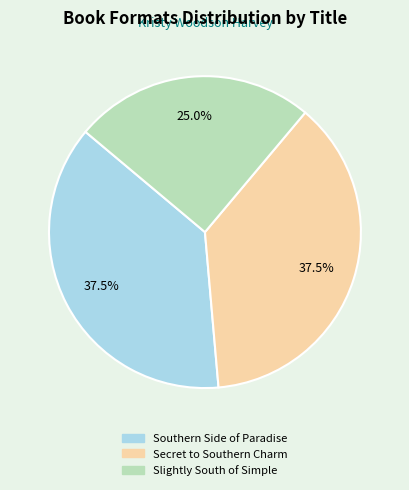

Combined, do Southern Side of Paradise and Secret to Southern Charm account for over 50%?

Yes